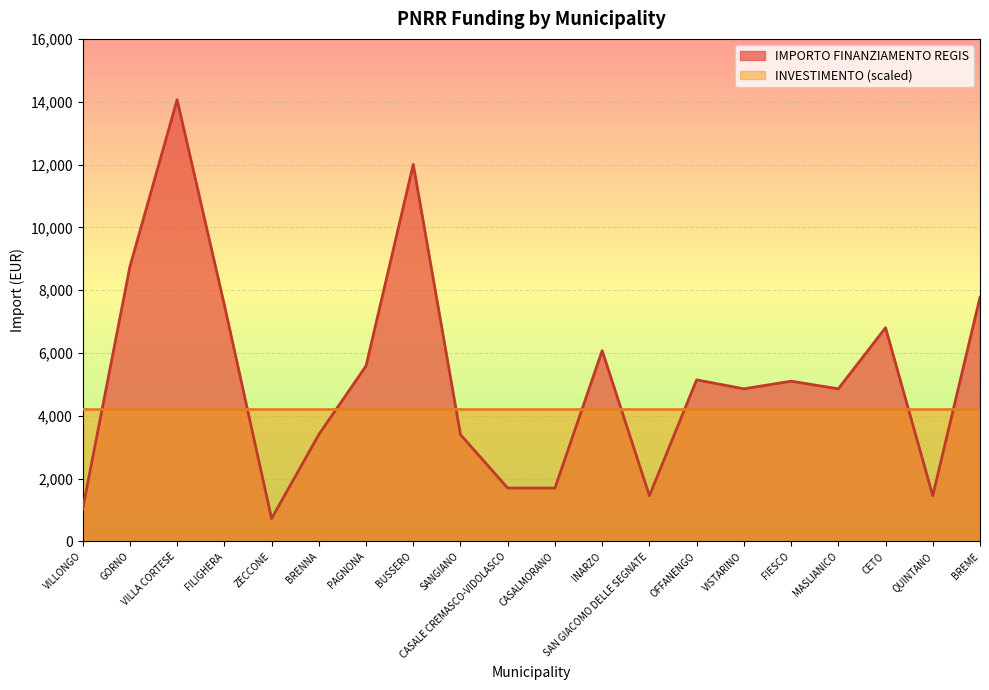

Reading right to left, extract all data points from this chart.

7776	1458	6804	4860	5103	4860	5145	1458	6075	1701	1701	3402	12005	5589	3402	729	7533	14063	8748	1029